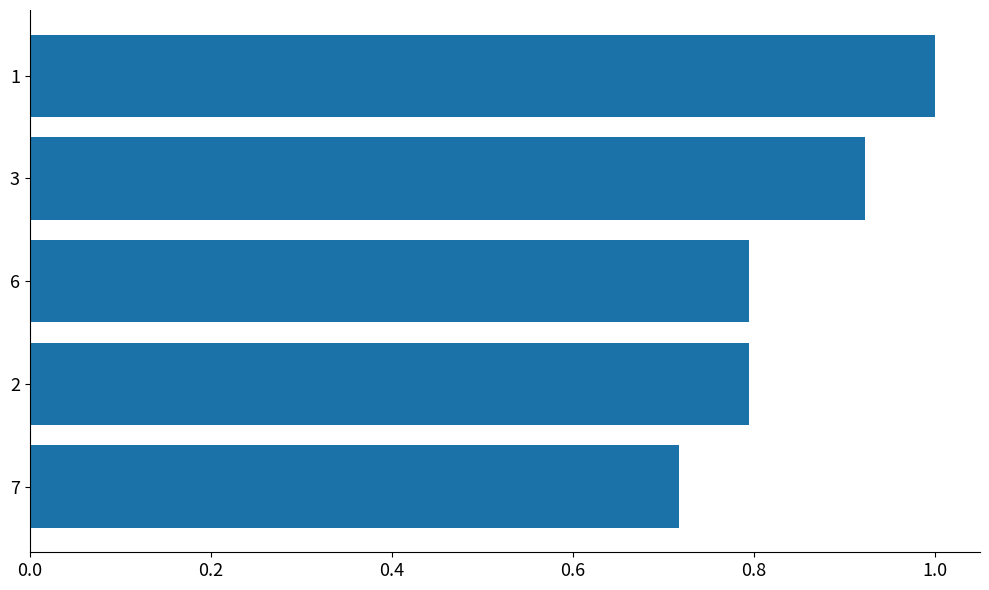

Where is the data nearest to the value 0?

7